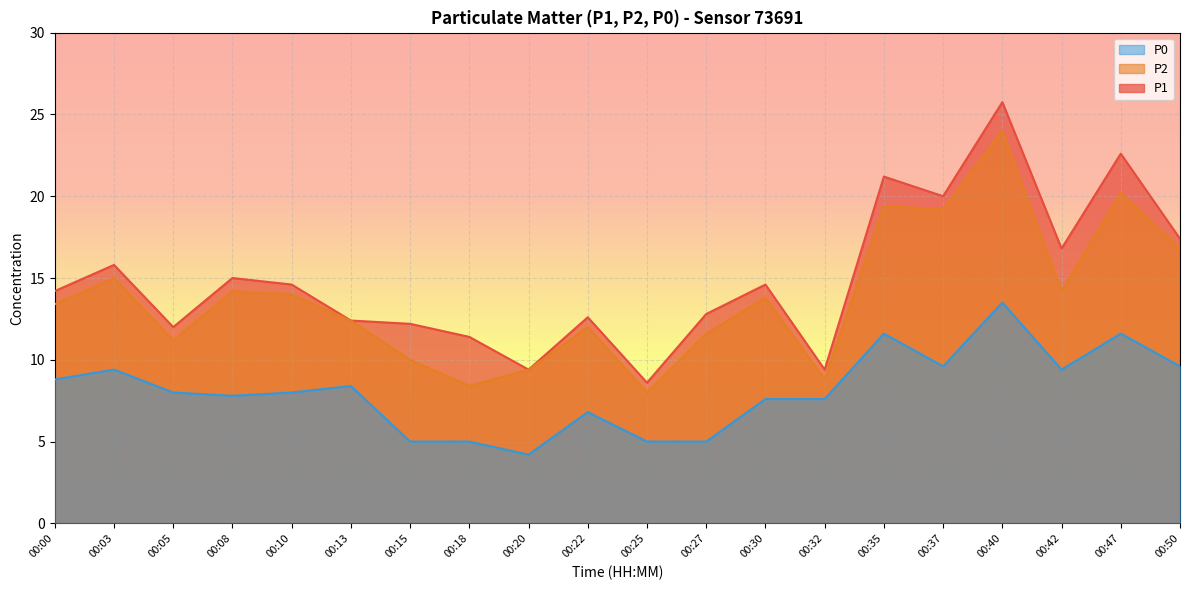

What is the value of the P1 point at the 14th from the left?

9.4